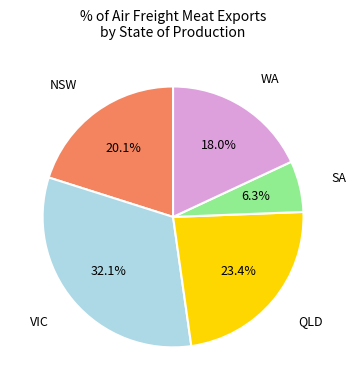

Is there any slice that represents more than half of the pie?

No